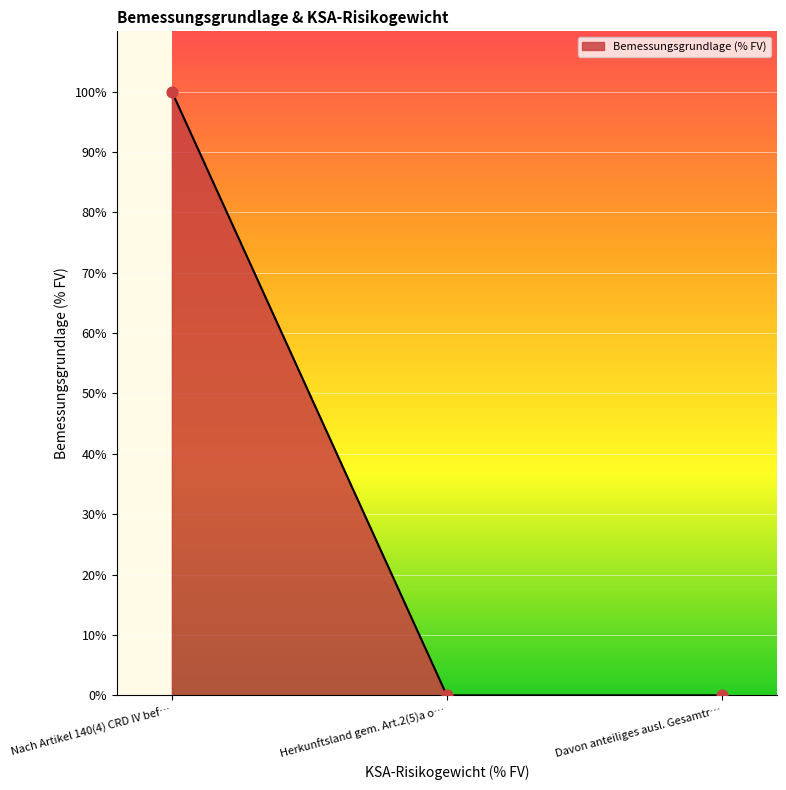

Between Nach Artikel 140(4) CRD IV bef… and Davon anteiliges ausl. Gesamtr…, which is larger?

Nach Artikel 140(4) CRD IV bef…